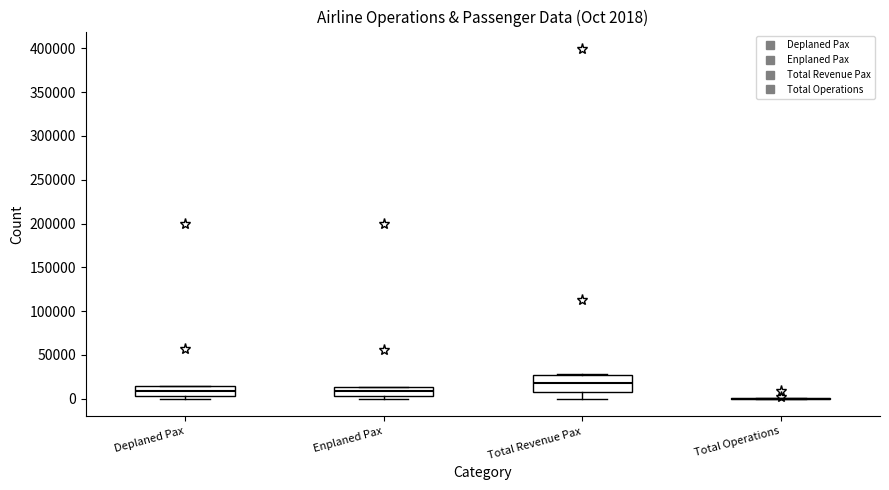

Comparing the boxes themselves (not the whiskers), which one is the tallest?

Total Revenue Pax